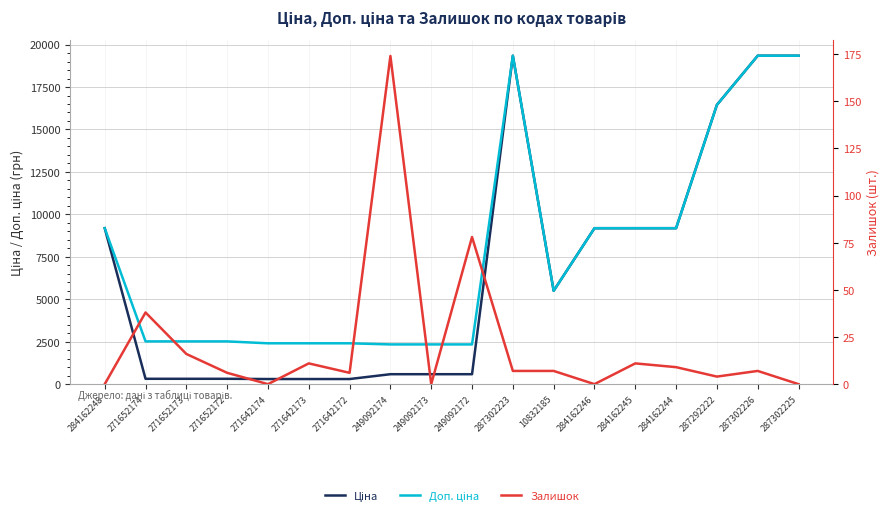

Where does the Залишок series first go above 7?

271652174